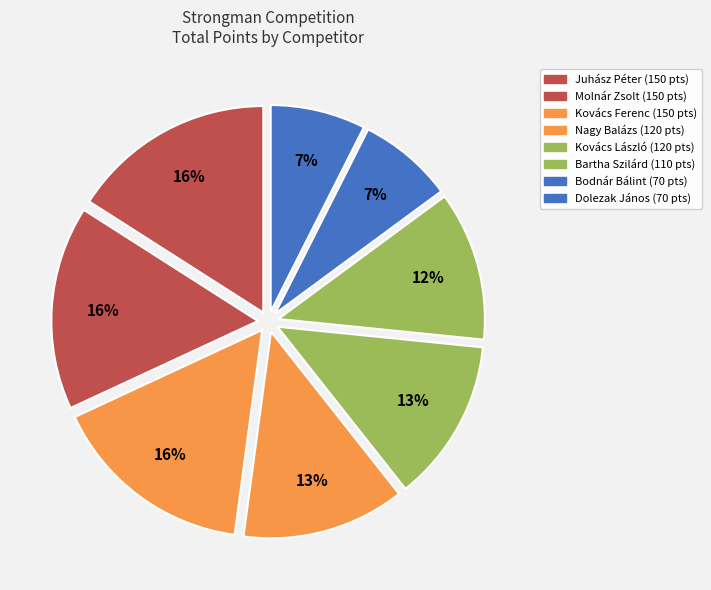

True or false: Juhász Péter accounts for 16% of the total.

True